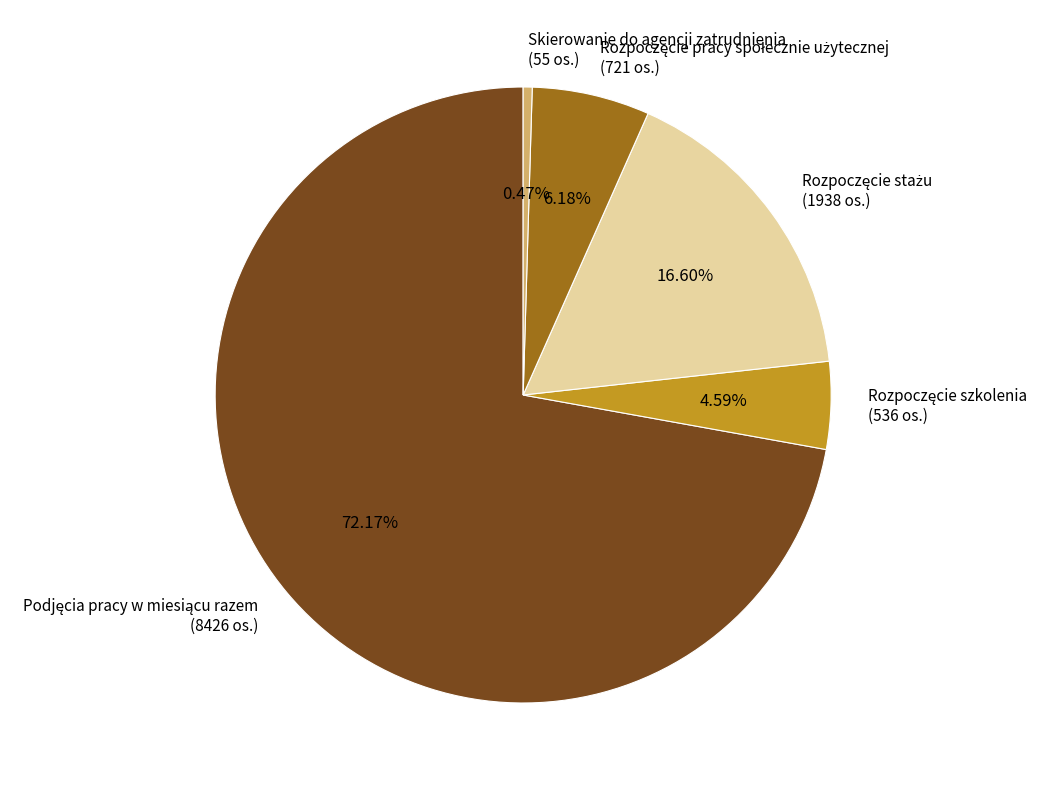

Does any single category account for the majority?

Yes